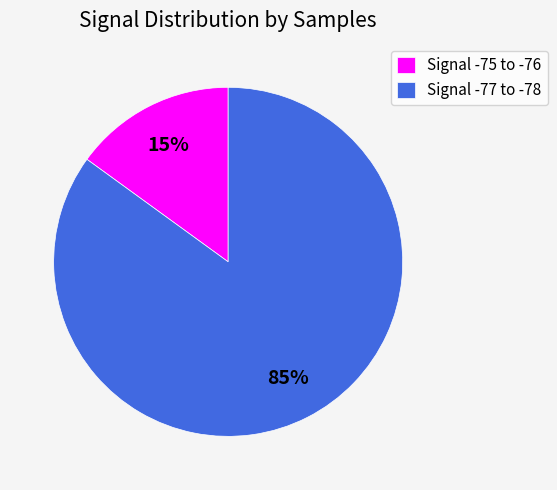

Is Signal -77 to -78 the majority of the pie?

Yes